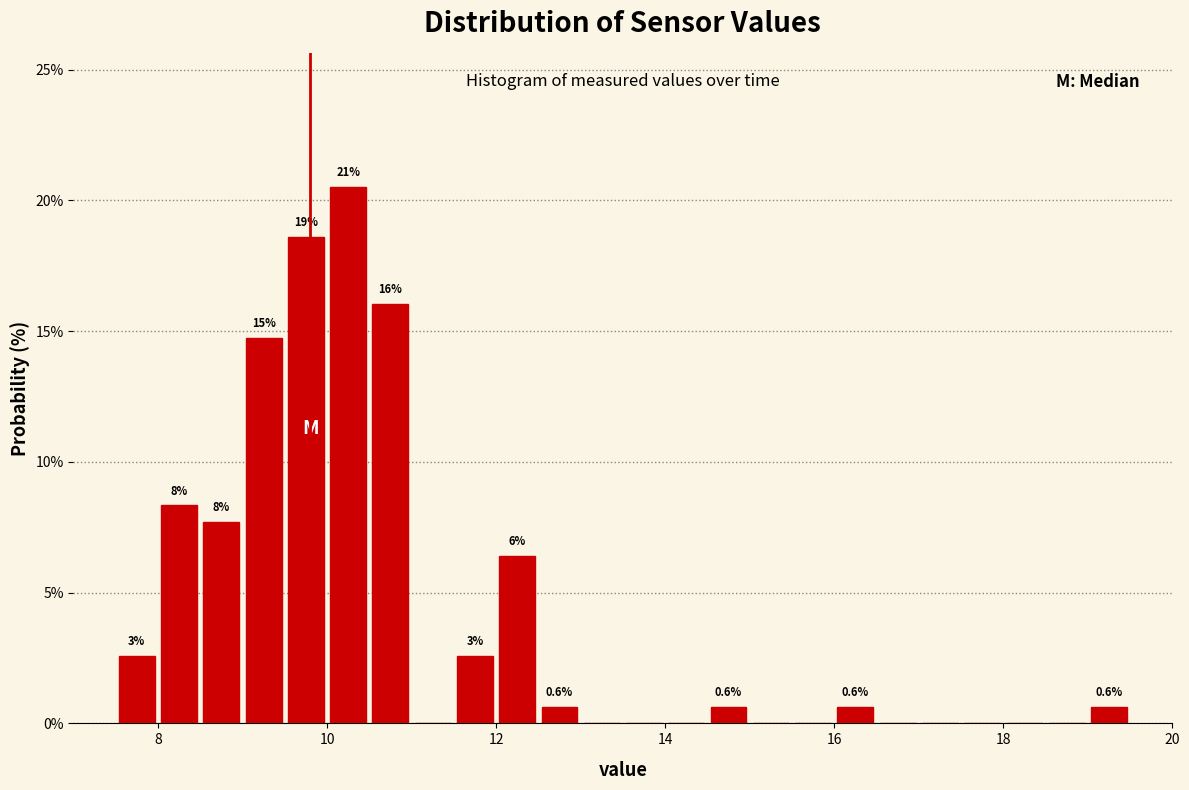

Around what value on the x-axis is the tallest bar? Give the approximate position of its centre, as read against the axis.

10.2